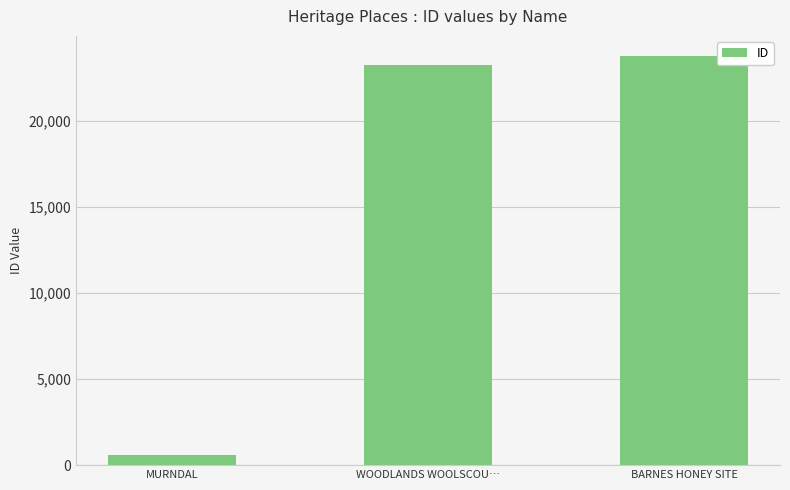

Count the number of categories in the chart.

3